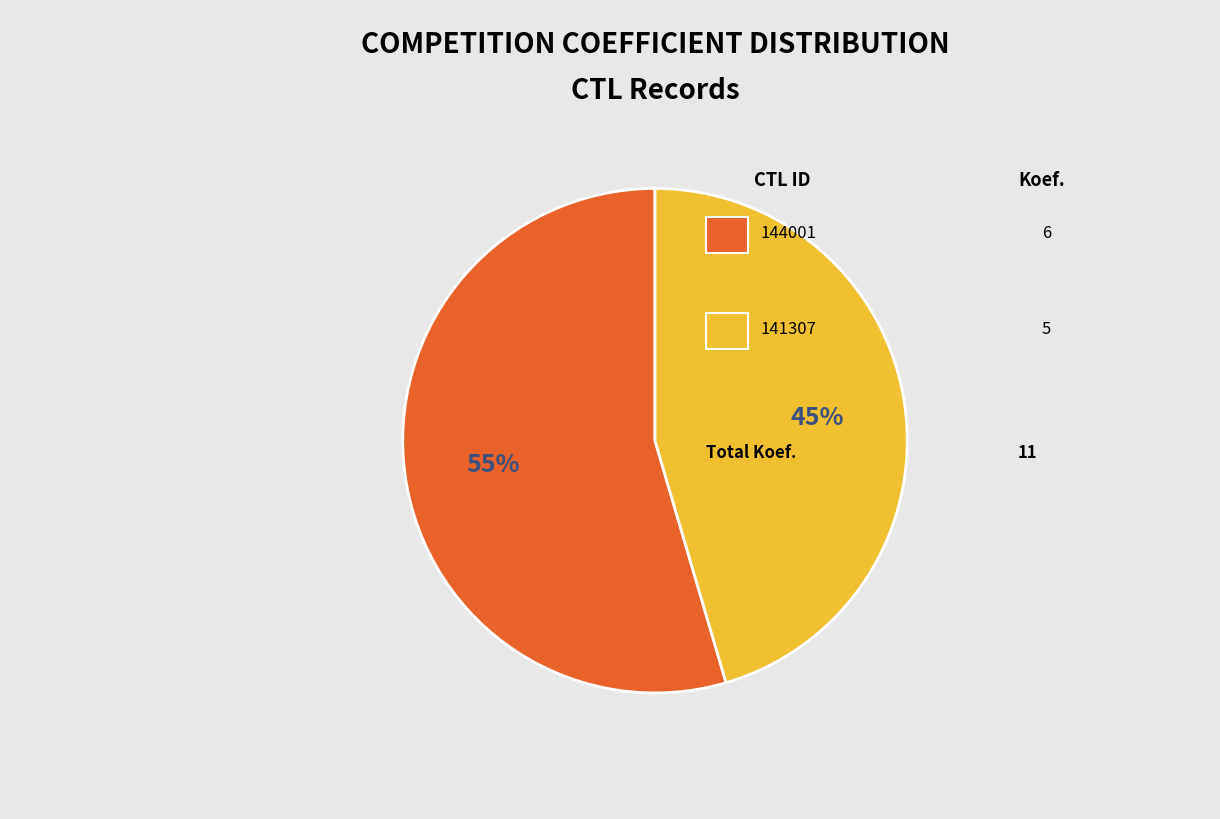

Is there a majority slice in this chart?

Yes